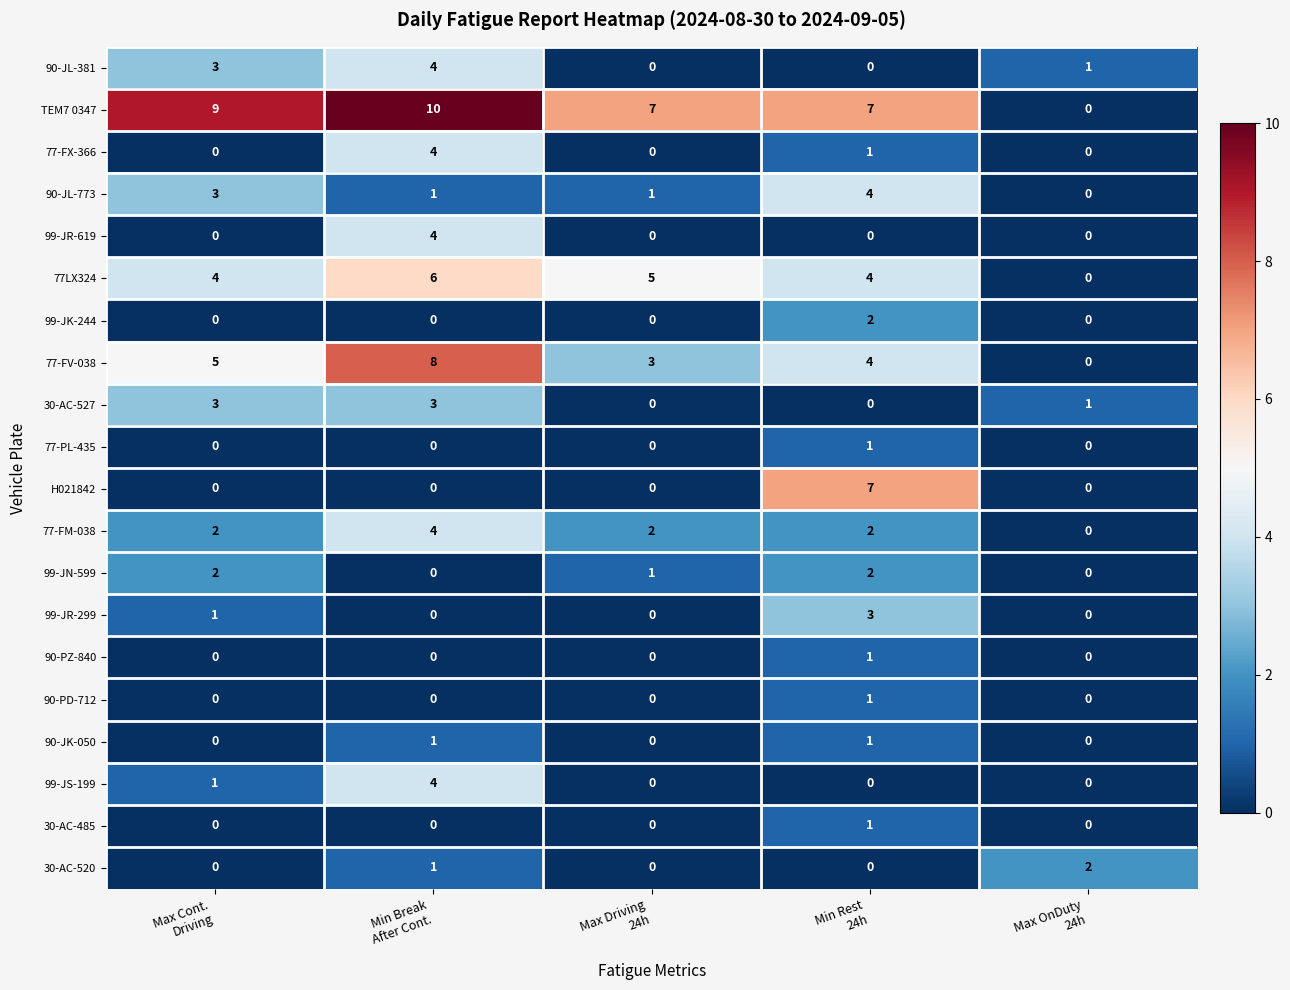

At which category is the sum across all series the highest?

Min Break
After Cont.